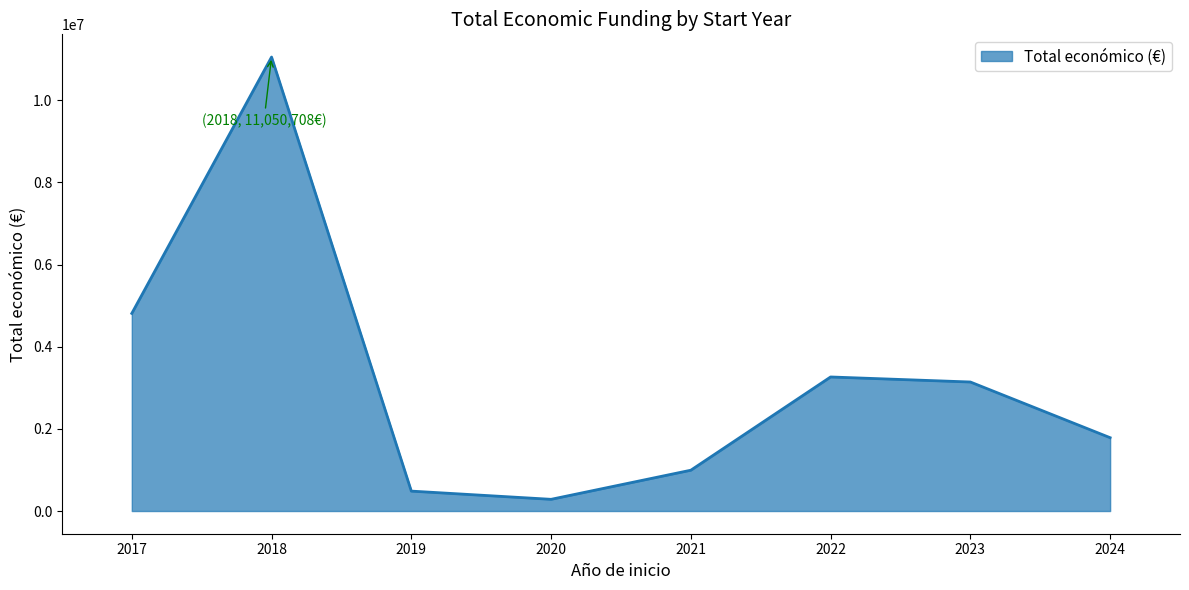

True or false: the data shows 451744 at 2023.

False